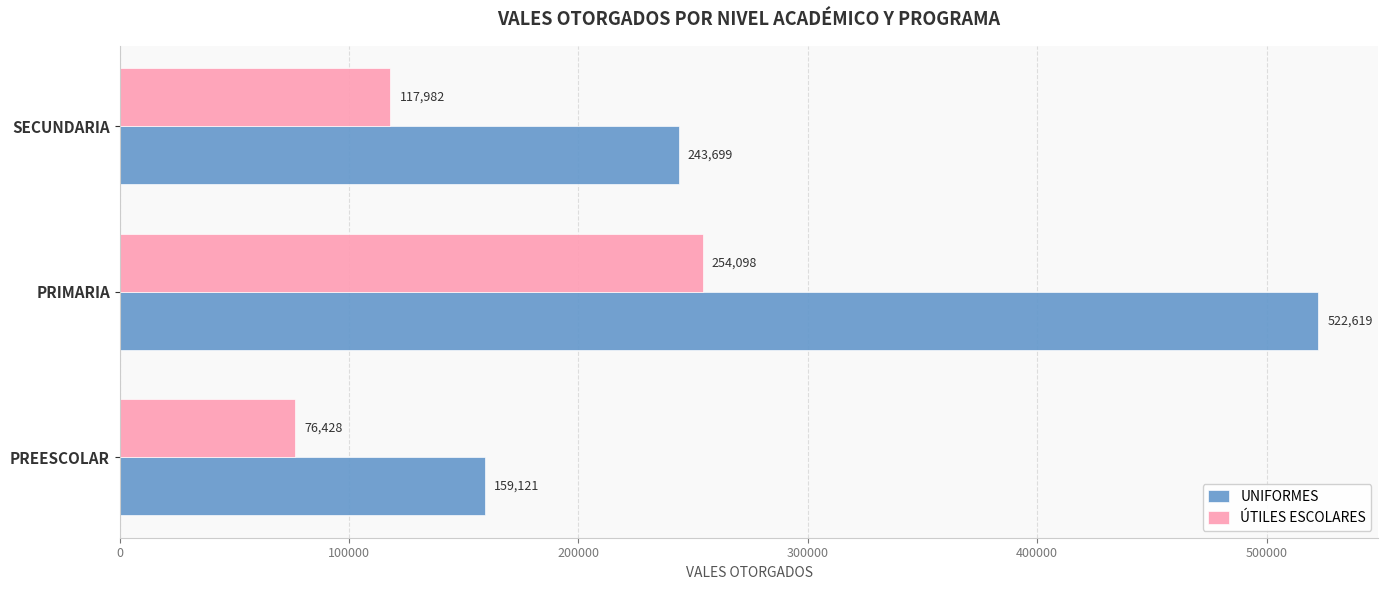

Between PREESCOLAR and SECUNDARIA, which series saw the biggest shift?

UNIFORMES